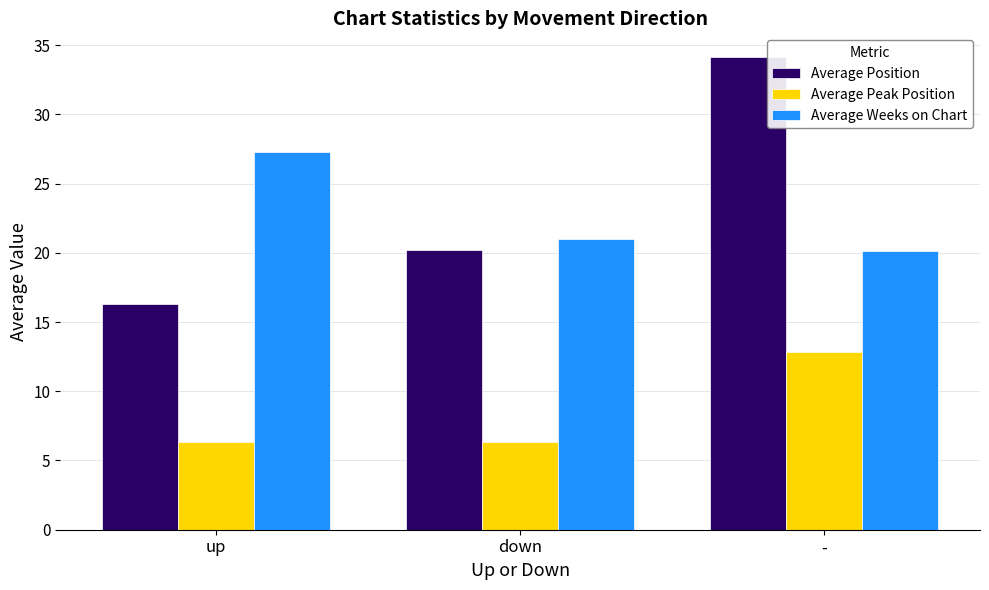

How many data points in Average Position are less than 20?

1